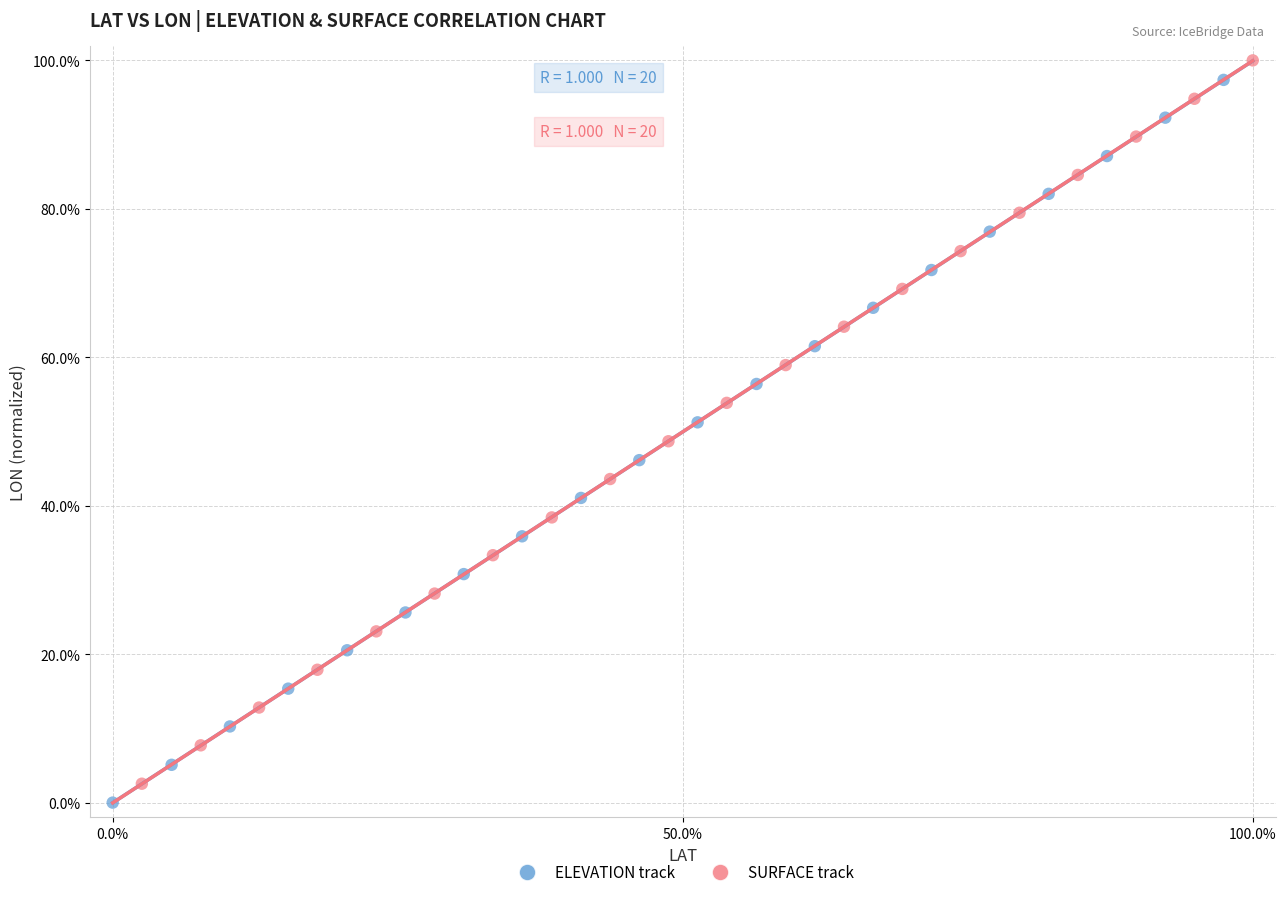

Which series has the largest Y range (max minus min)?

SURFACE track